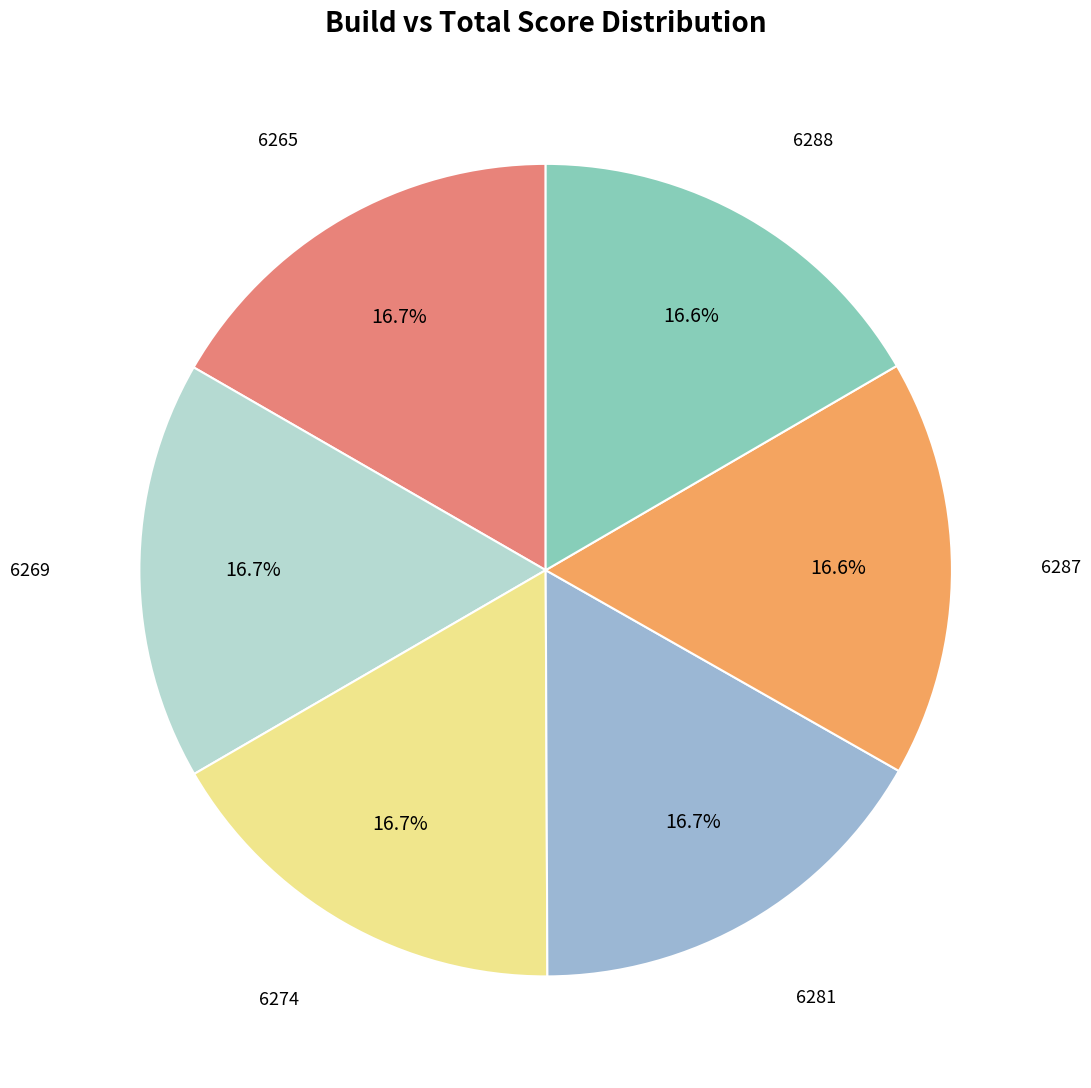

To the nearest percent, what is the average slice percentage?

17%